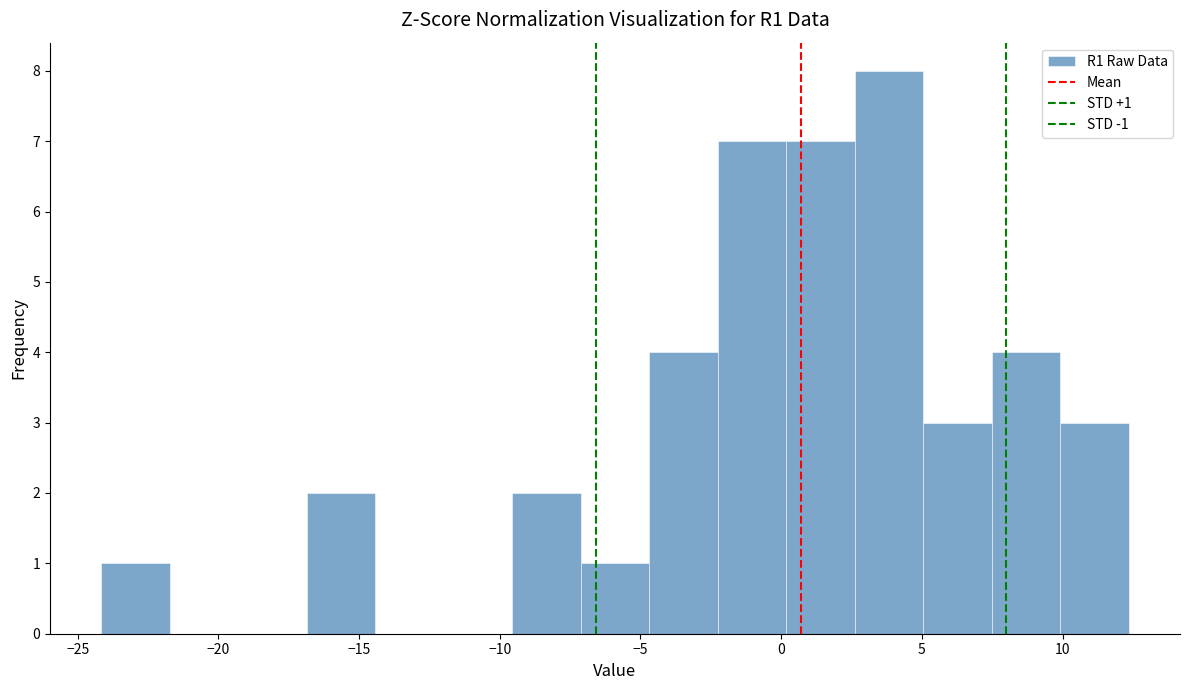

Over which range of the x-axis is the bar tallest?

2.5 to 5.0